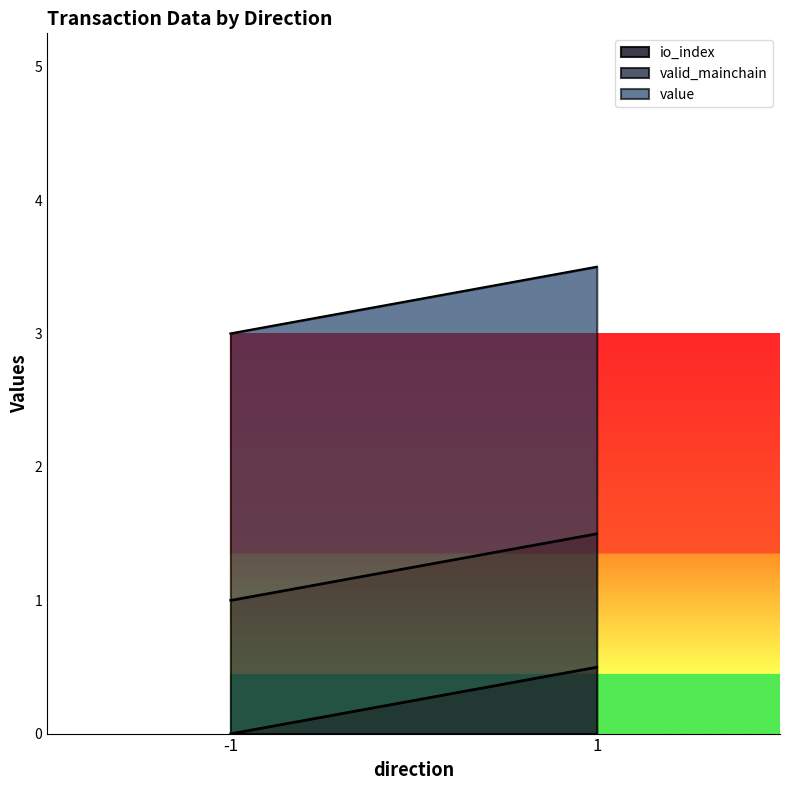

At which category is the sum across all series the highest?

1